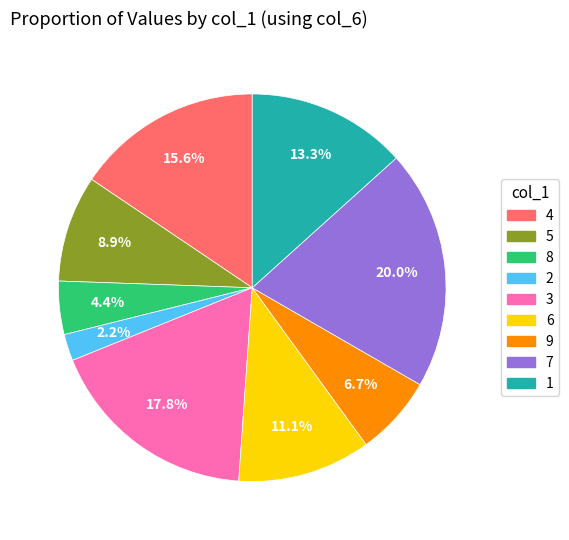

How many slices are in this pie chart?

9